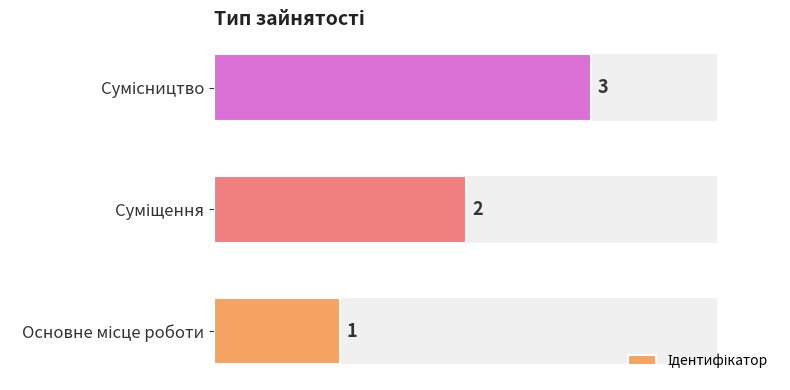

What is the value of the 2nd bar from the left?

2